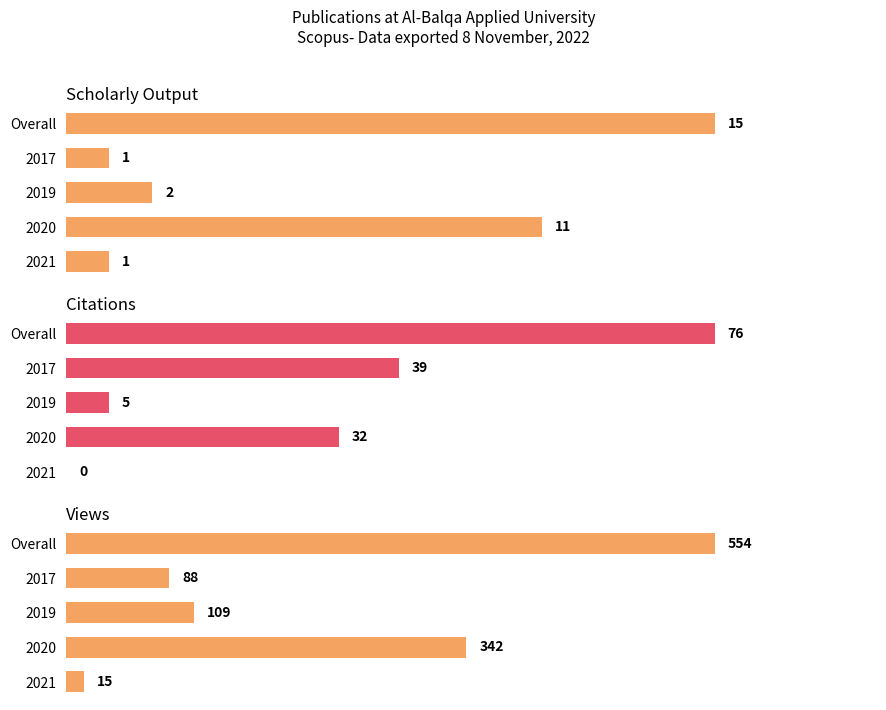

How many values in the Scholarly Output series exceed 2?

2